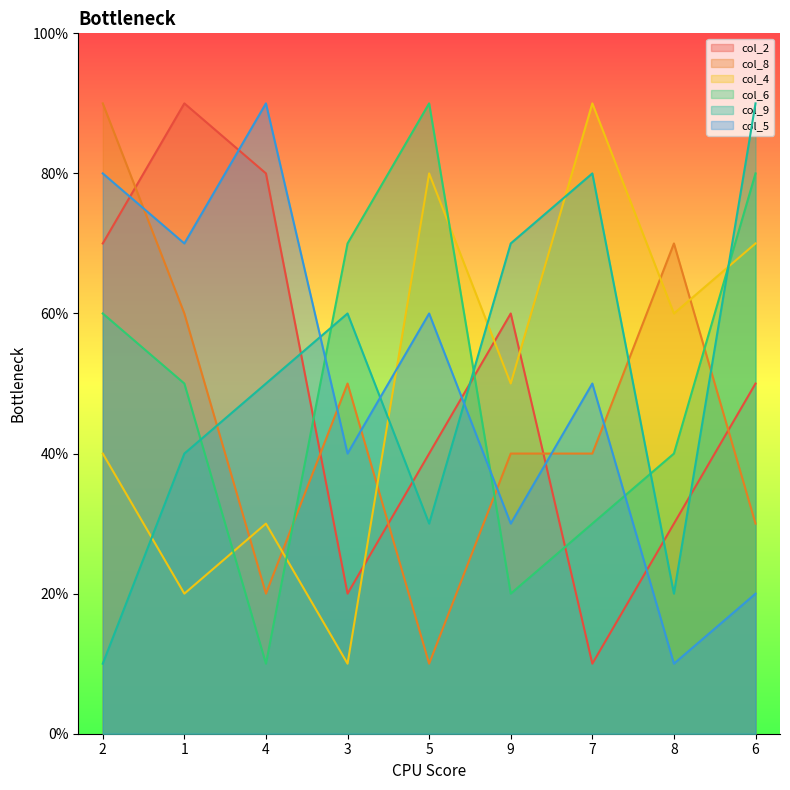

What is the label of the 2nd point from the left?

1